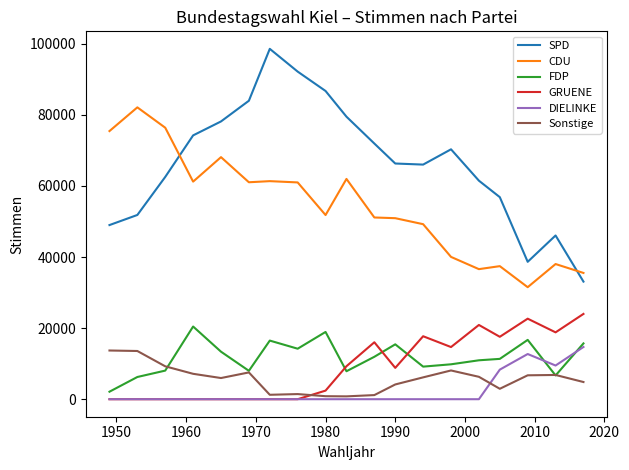

True or false: CDU and DIELINKE cross at least once.

False